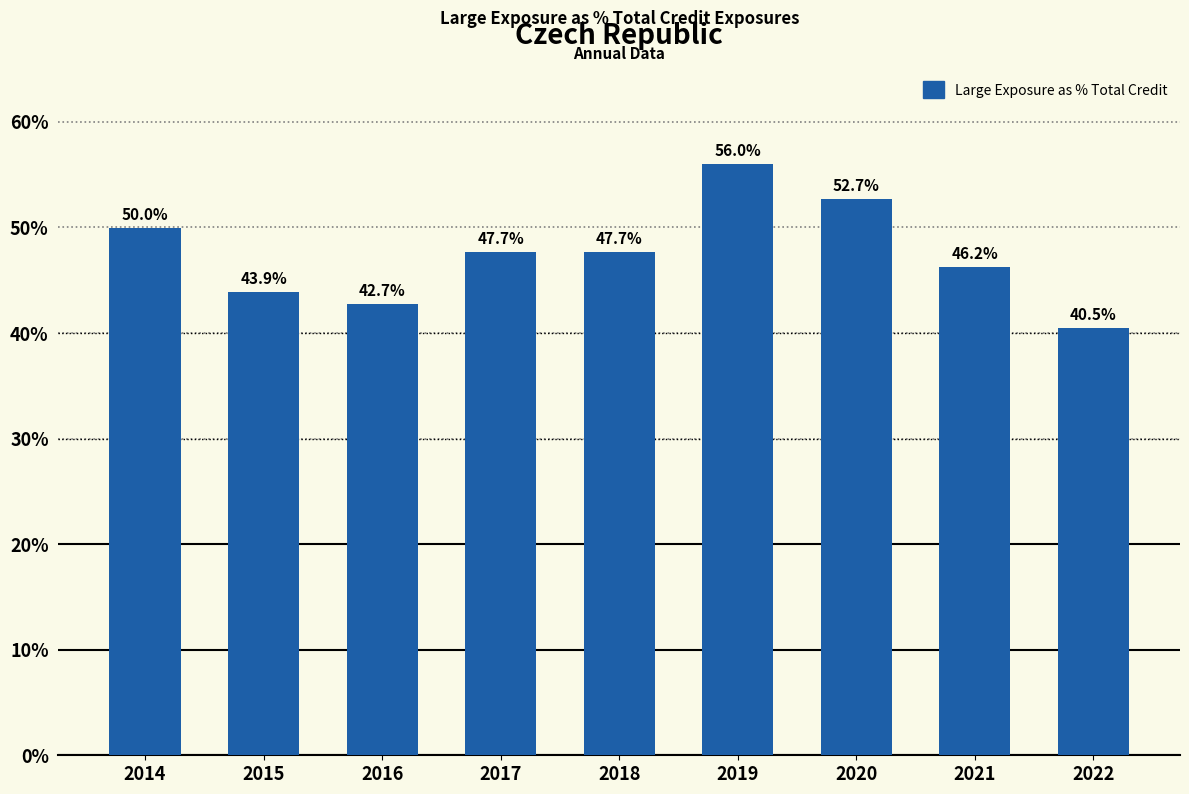

What is the minimum value shown in the chart?

40.5